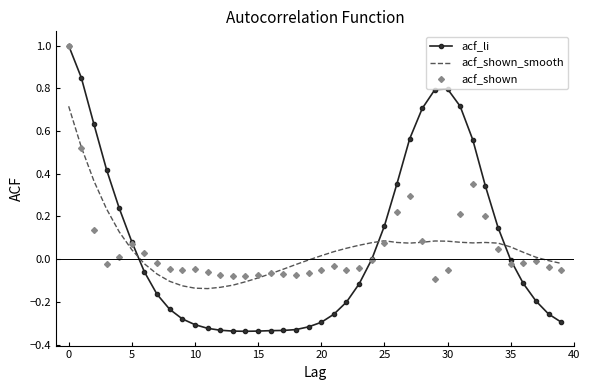

What is the maximum value shown in the chart?

1.0